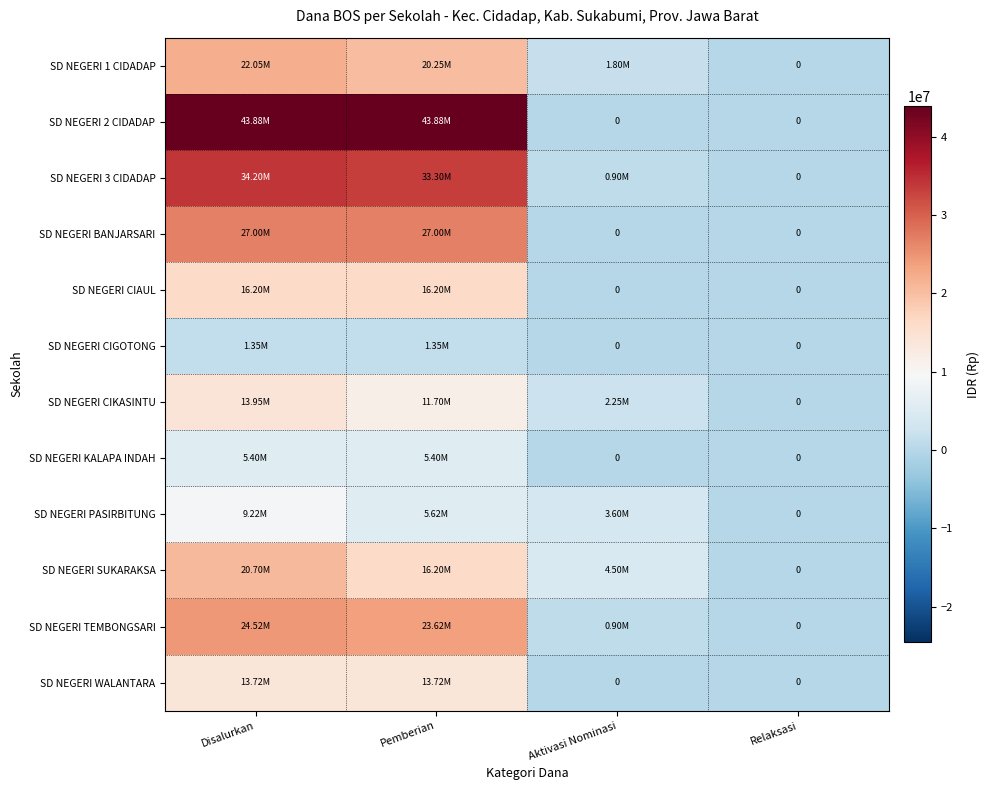

Is it true that SD NEGERI PASIRBITUNG equals 3600000 at Aktivasi Nominasi?

True